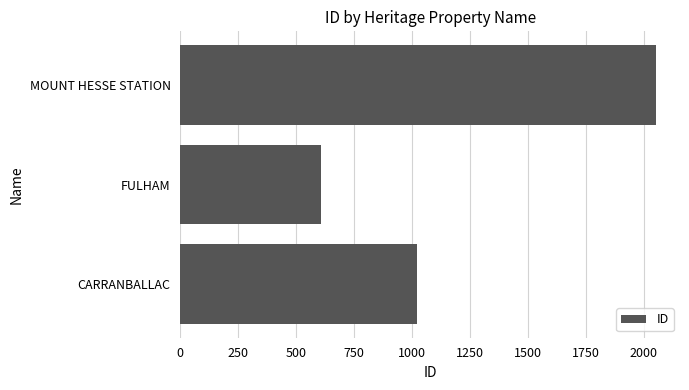

What is the sum of all values?

3685